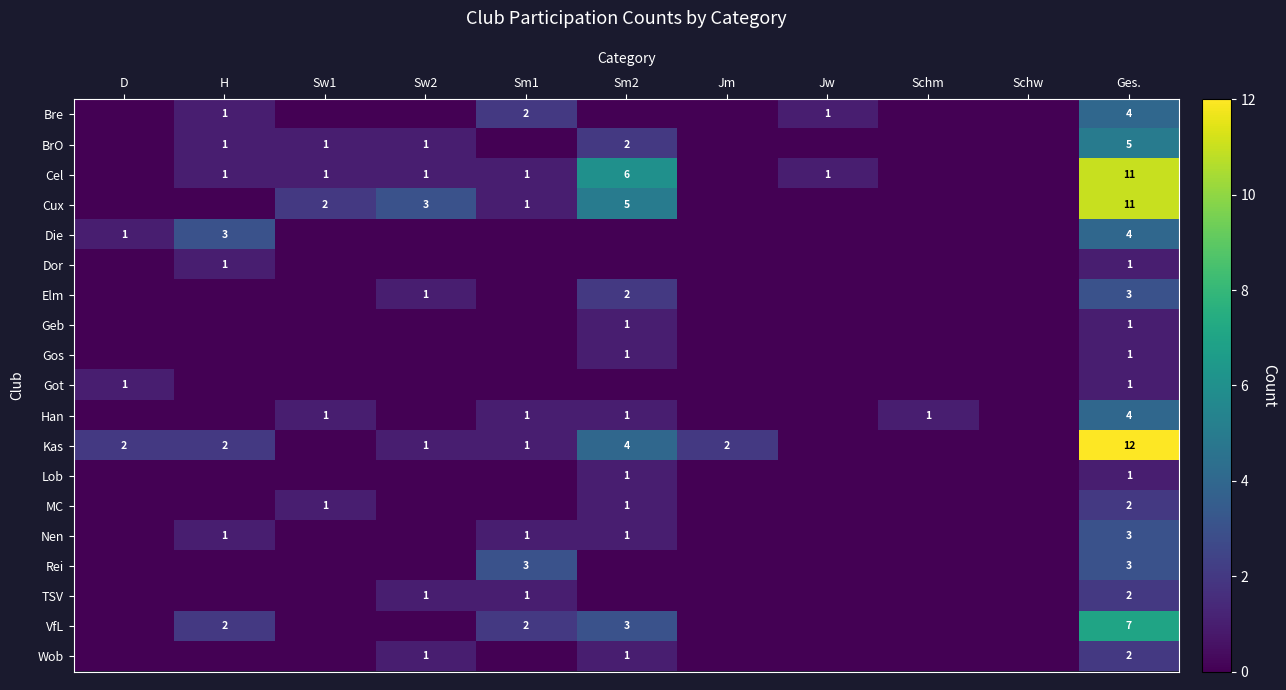

How many values in the MC series exceed 0?

3